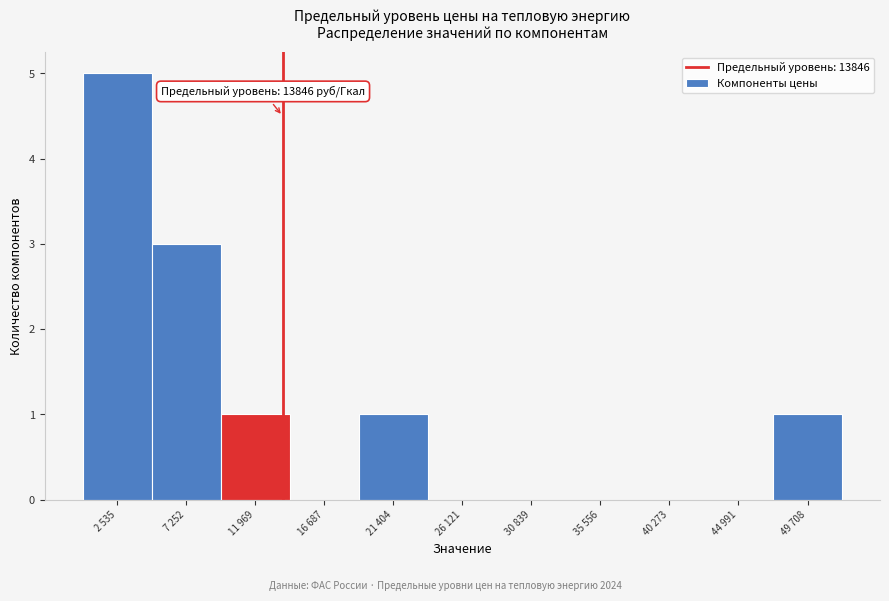

Reading right to left, extract all data points from this chart.

49 708=1	44 991=0	40 273=0	35 556=0	30 839=0	26 121=0	21 404=1	16 687=0	11 969=1	7 252=3	2 535=5